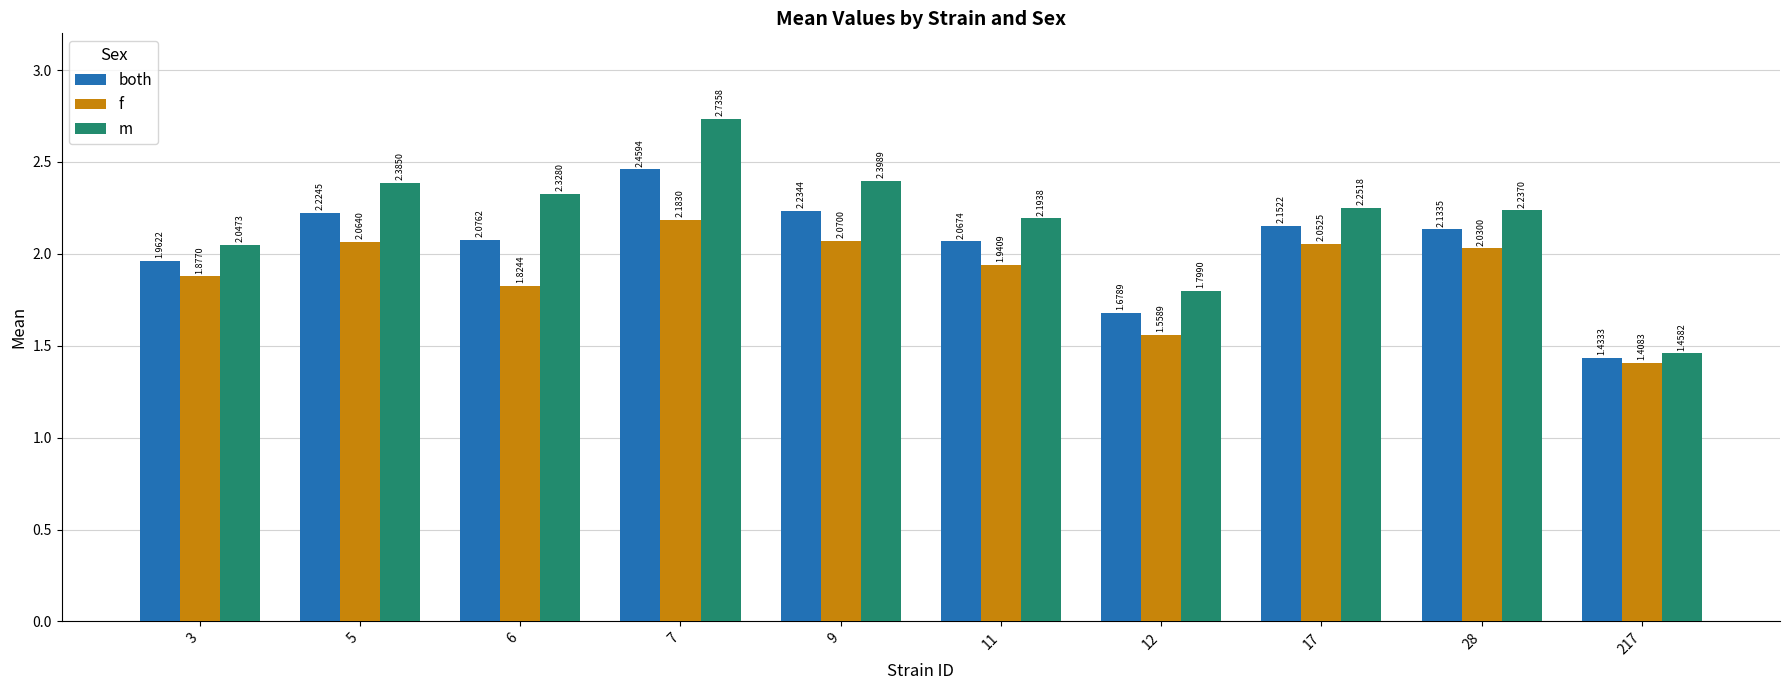

The f series shows 1.8 at 6. True or false?

True